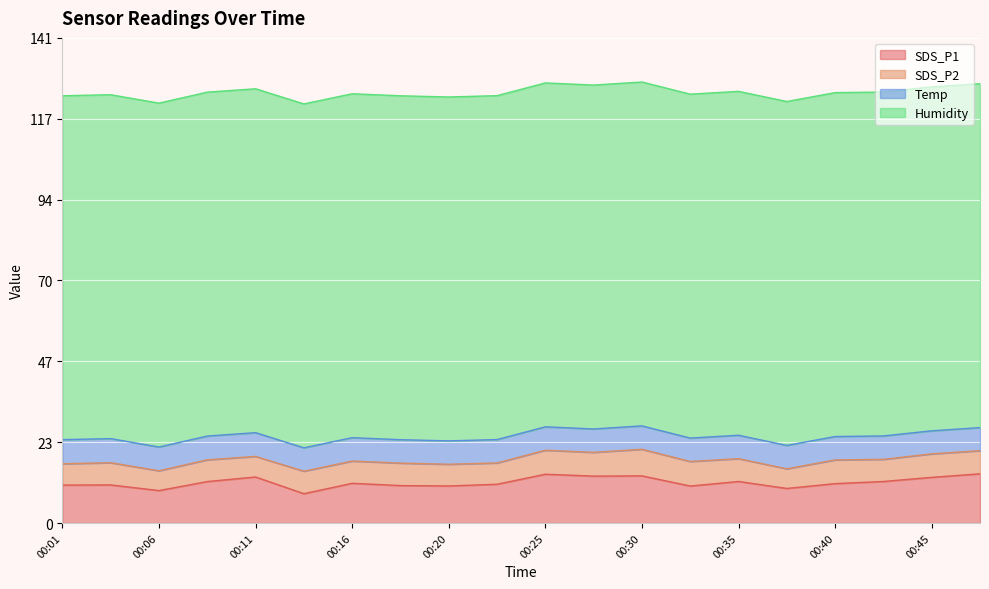

What is the highest value of the SDS_P1 series?

14.3